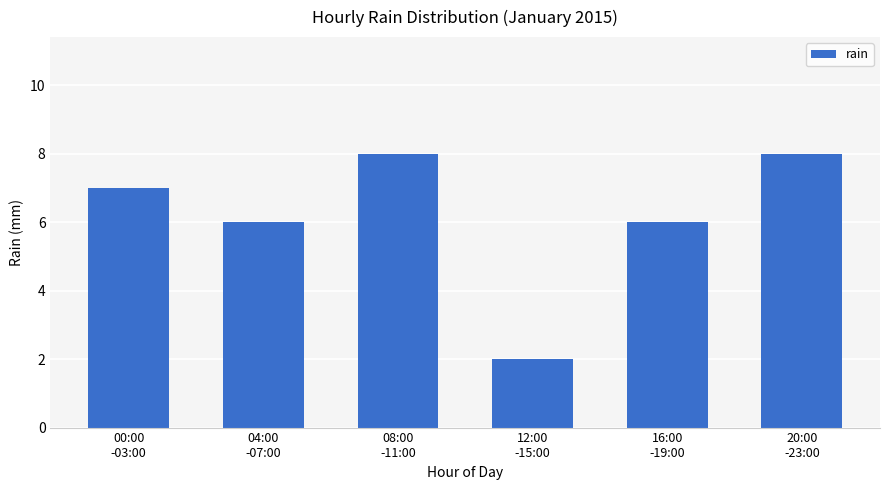

The value at 04:00
-07:00 is 6. True or false?

True